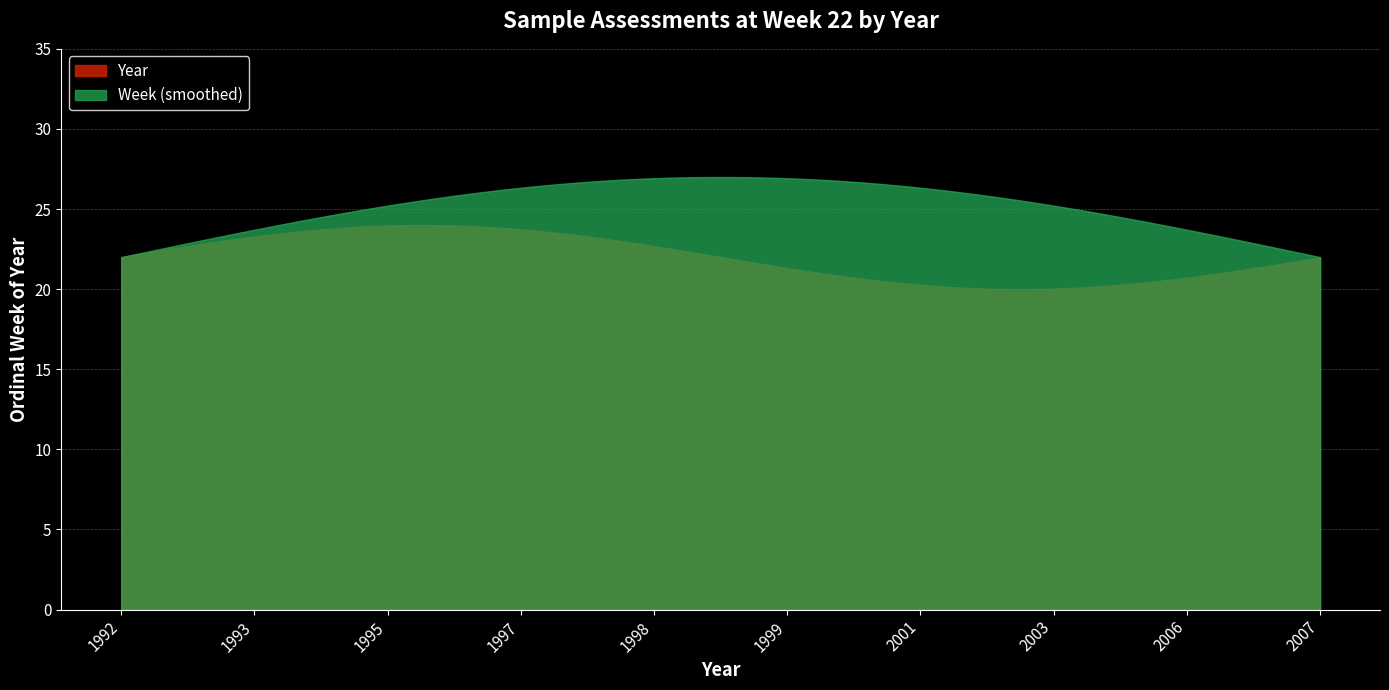

Rank the series by their maximum value, from highest to lowest.

Week (smoothed), Year